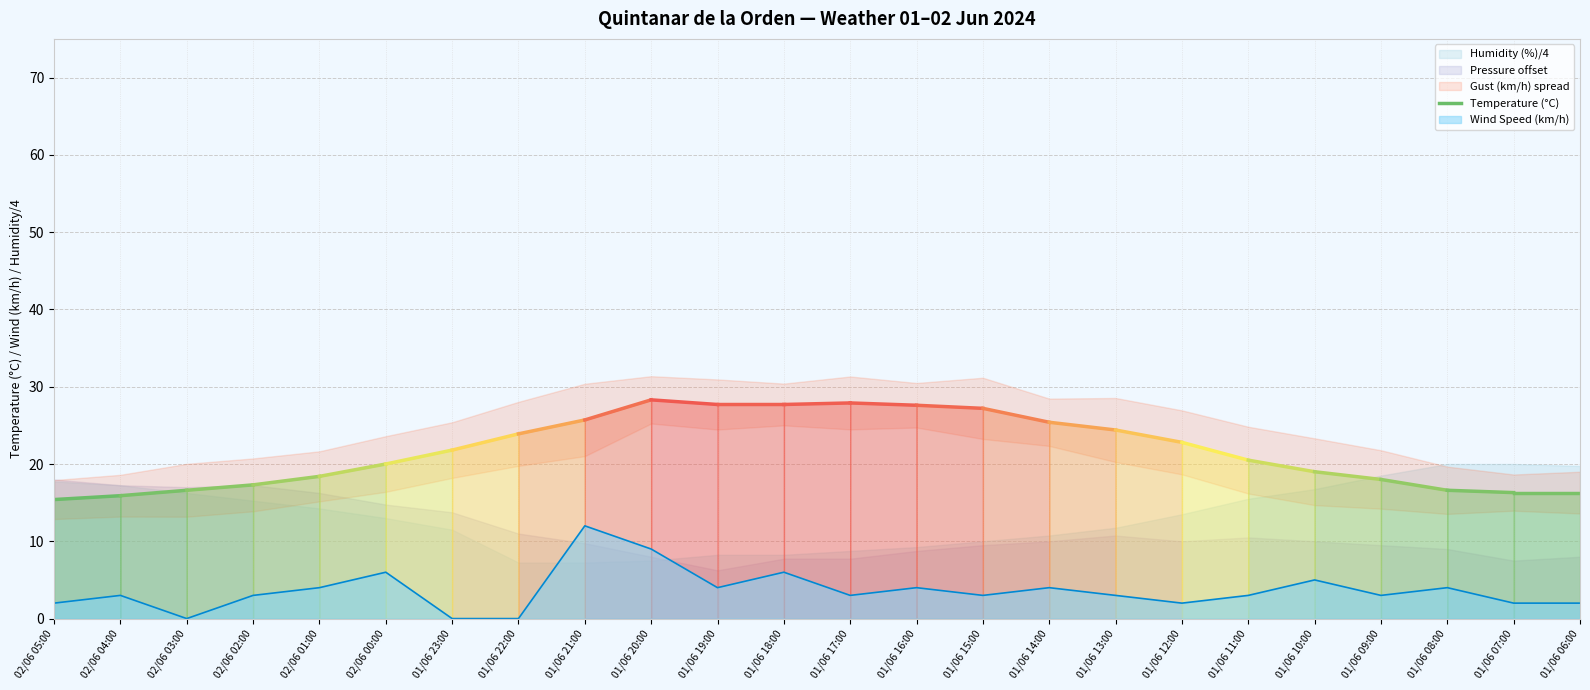

What is the change in value from 02/06 05:00 to 02/06 04:00?

+0.5